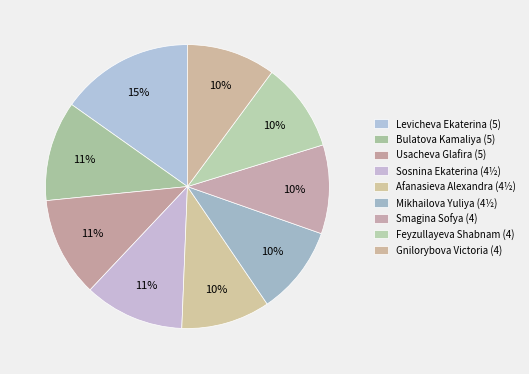

Is the sum of Mikhailova Yuliya (4½) and Gnilorybova Victoria (4) greater than half?

No